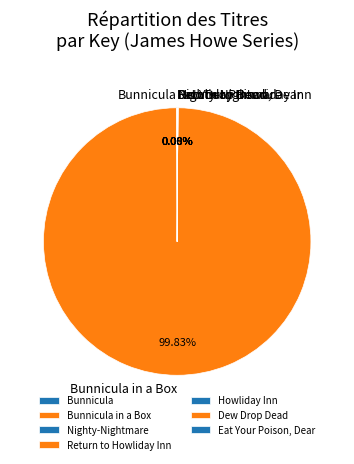

Does any single category account for the majority?

Yes